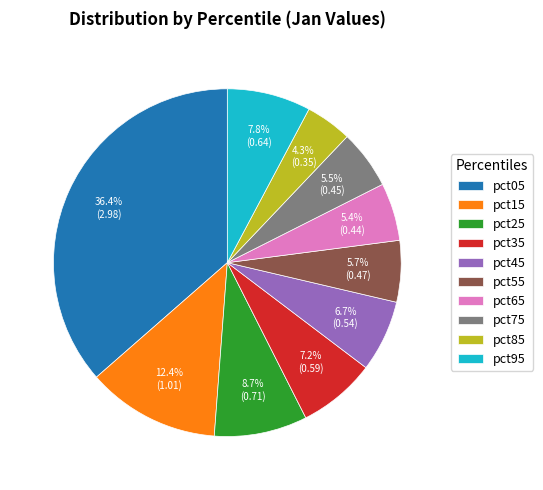

Is it true that pct15 is 12% of the pie?

True